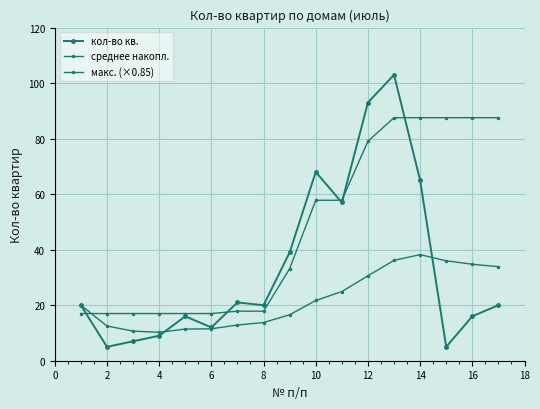

Does the chart have visible grid lines?

Yes